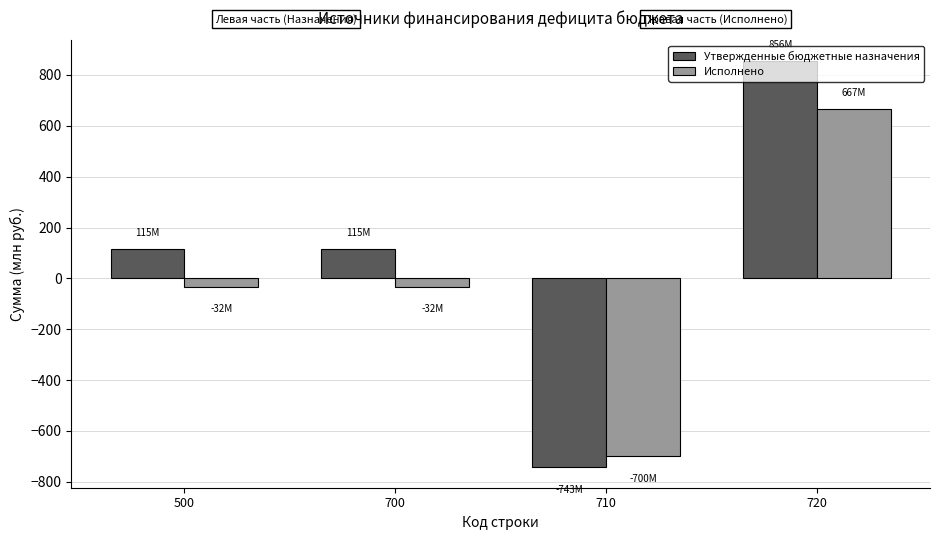

Does the chart contain any negative values?

Yes